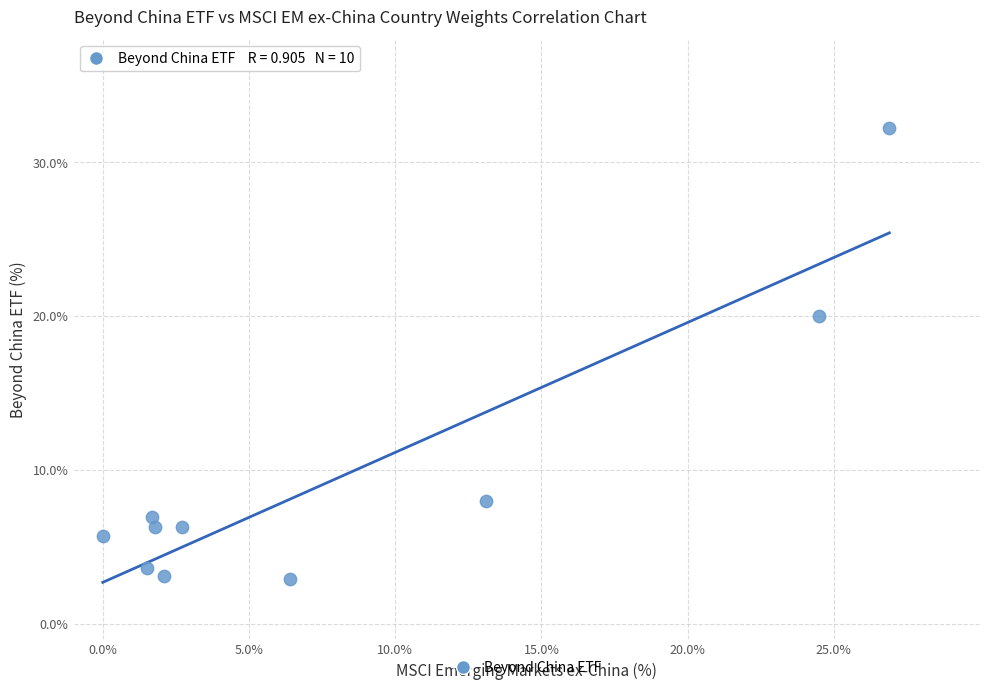

What is the range of Y values (max minus min)?

29.3